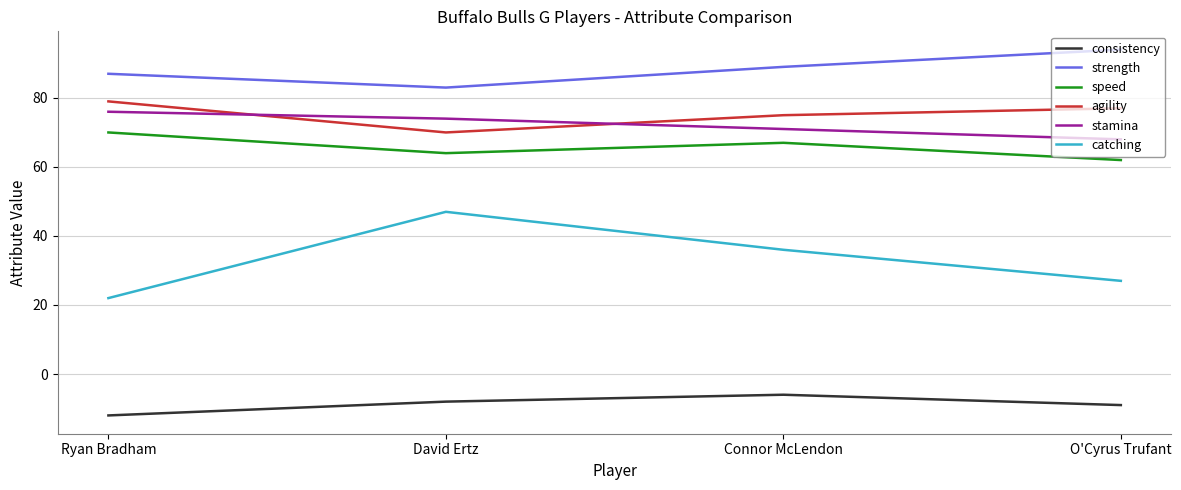

What is the difference between the second highest and minimum values in the agility series?

7